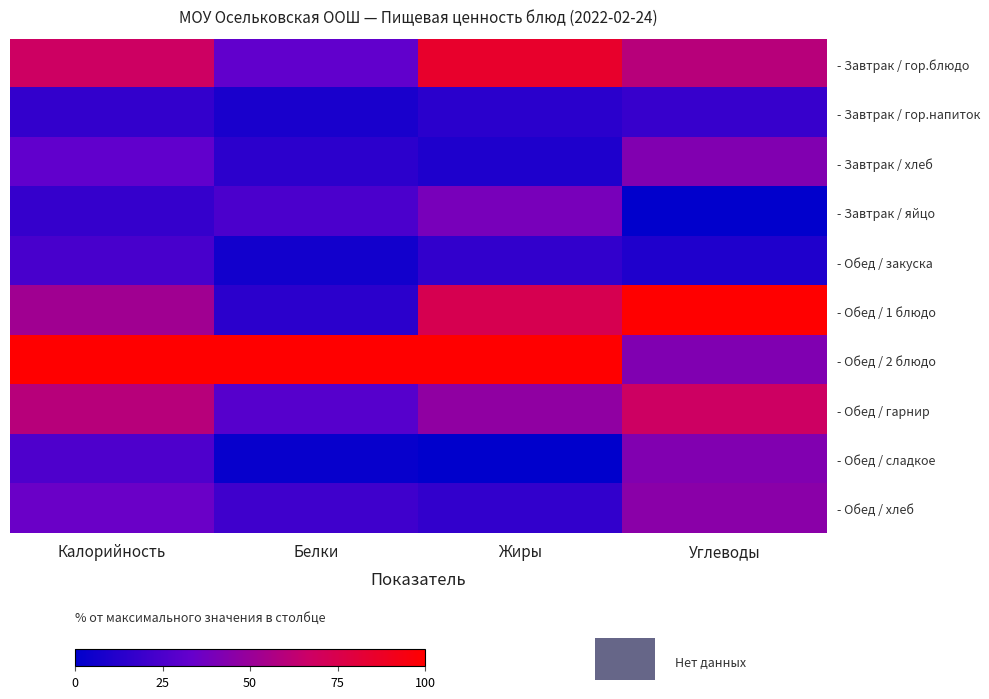

Reading left to right, transcribe all the data shown in this chart.

- Завтрак / гор.блюдо: Калорийность=0.7	Белки=0.3	Жиры=0.9	Углеводы=0.6
- Завтрак / гор.напиток: Калорийность=0.2	Белки=0.1	Жиры=0.1	Углеводы=0.2
- Завтрак / хлеб: Калорийность=0.3	Белки=0.1	Жиры=0.1	Углеводы=0.4
- Завтрак / яйцо: Калорийность=0.2	Белки=0.2	Жиры=0.4	Углеводы=0.0
- Обед / закуска: Калорийность=0.2	Белки=0.1	Жиры=0.2	Углеводы=0.1
- Обед / 1 блюдо: Калорийность=0.5	Белки=0.1	Жиры=0.7	Углеводы=1.0
- Обед / 2 блюдо: Калорийность=1.0	Белки=1.0	Жиры=1.0	Углеводы=0.4
- Обед / гарнир: Калорийность=0.6	Белки=0.3	Жиры=0.5	Углеводы=0.7
- Обед / сладкое: Калорийность=0.3	Белки=0.0	Жиры=0.0	Углеводы=0.4
- Обед / хлеб: Калорийность=0.3	Белки=0.2	Жиры=0.2	Углеводы=0.4